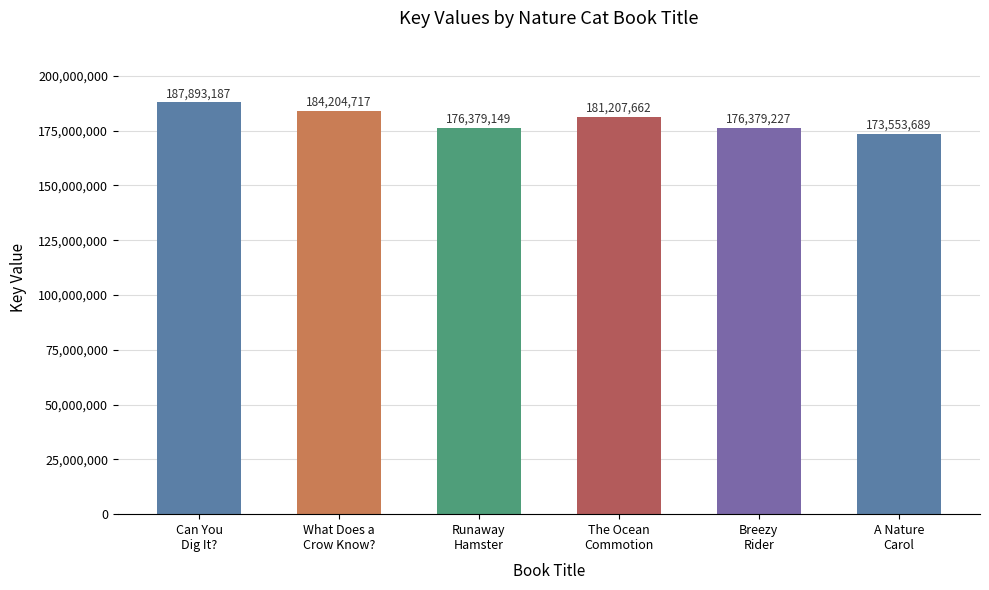

Rank the categories by value from lowest to highest.

A Nature
Carol, Runaway
Hamster, Breezy
Rider, The Ocean
Commotion, What Does a
Crow Know?, Can You
Dig It?